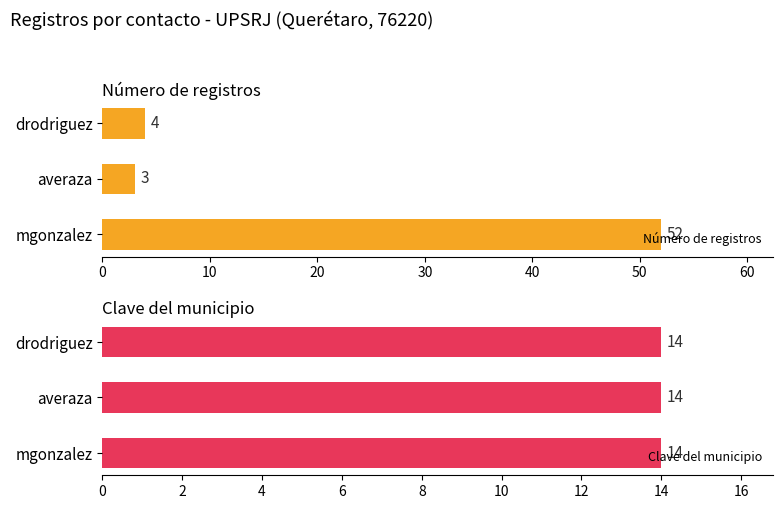

What is the difference between the maximum and minimum values in the Número de registros series?

49